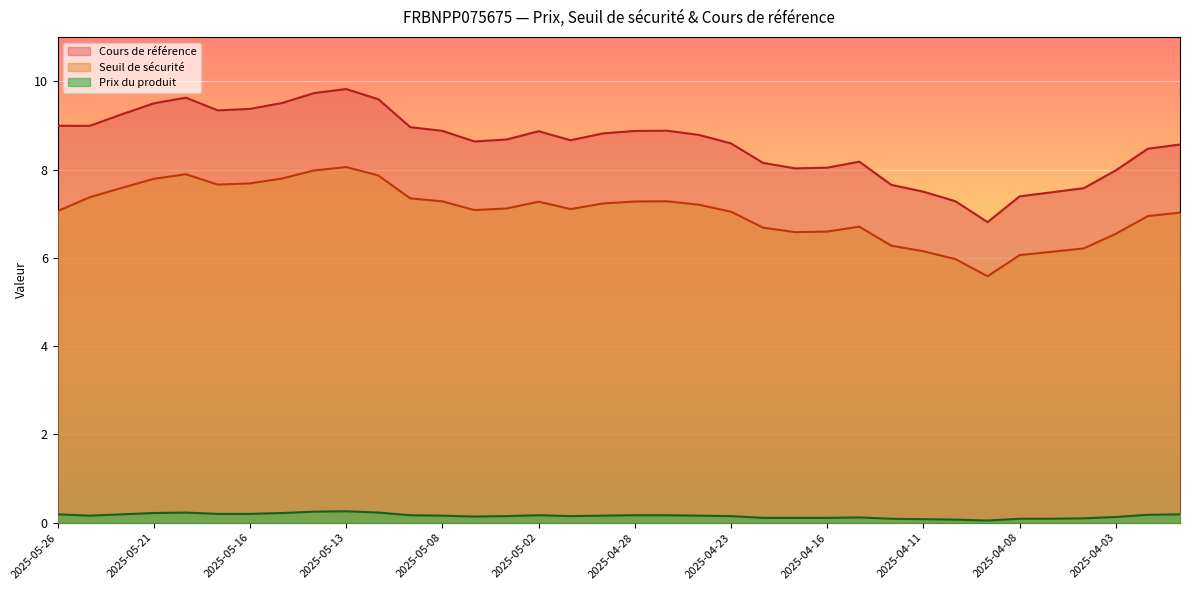

What is the total value across all series at 2025-04-02?

15.6